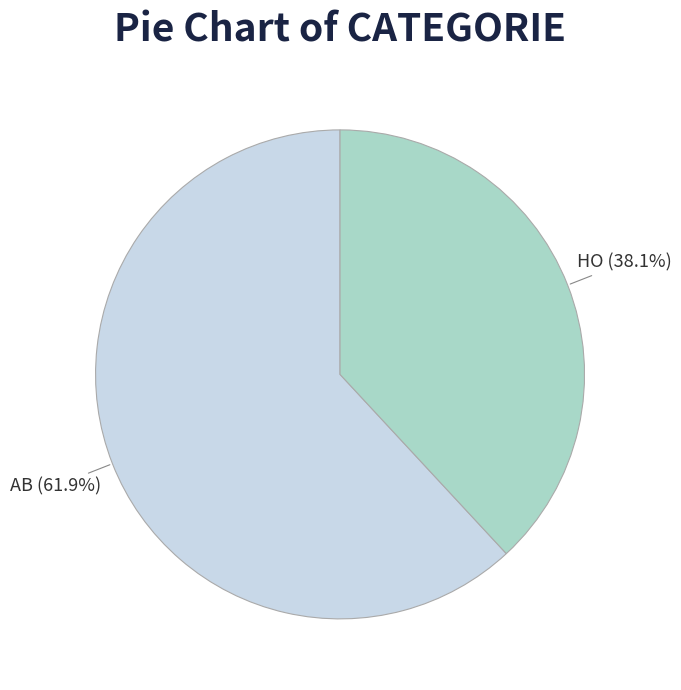

Count the number of slices in the pie.

2